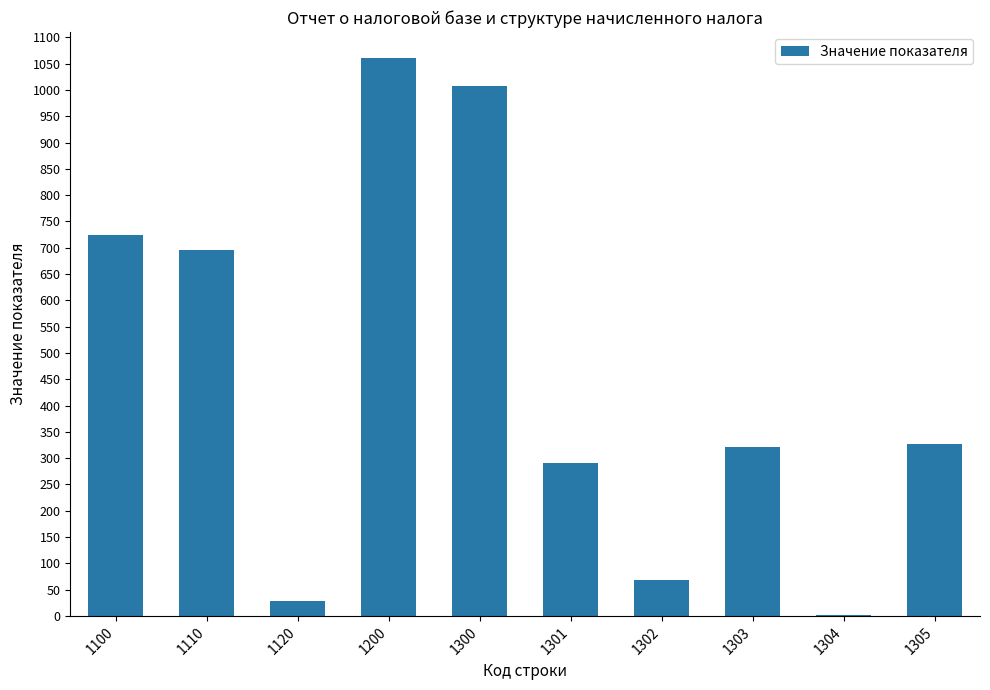

True or false: the data shows 1018 at 1110.

False